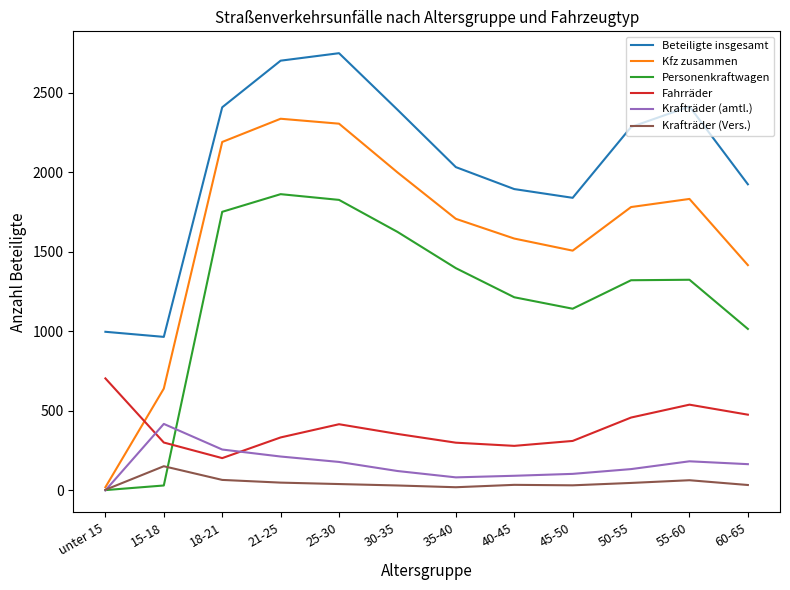

The value of Krafträder (amtl.) at 30-35 is 122. True or false?

True